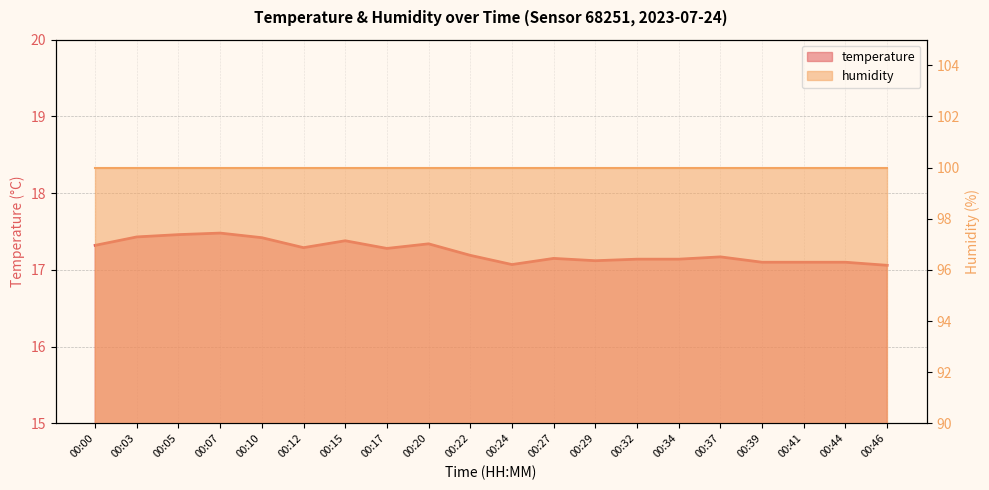

List the labels in order of value, smallest first.

00:46, 00:24, 00:39, 00:41, 00:44, 00:29, 00:32, 00:34, 00:27, 00:37, 00:22, 00:17, 00:12, 00:00, 00:20, 00:15, 00:10, 00:03, 00:05, 00:07